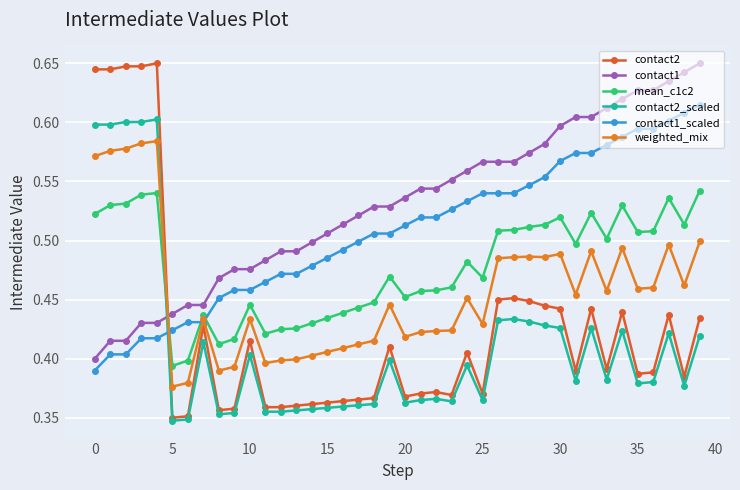

How many lines are shown in the chart?

6